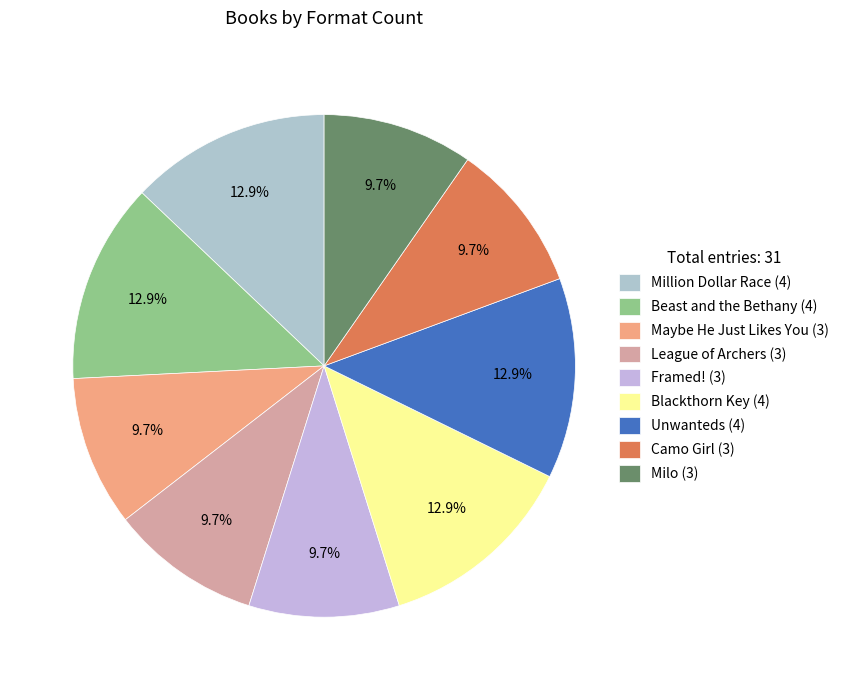

What is the change in value from League of Archers to Blackthorn Key?

+1